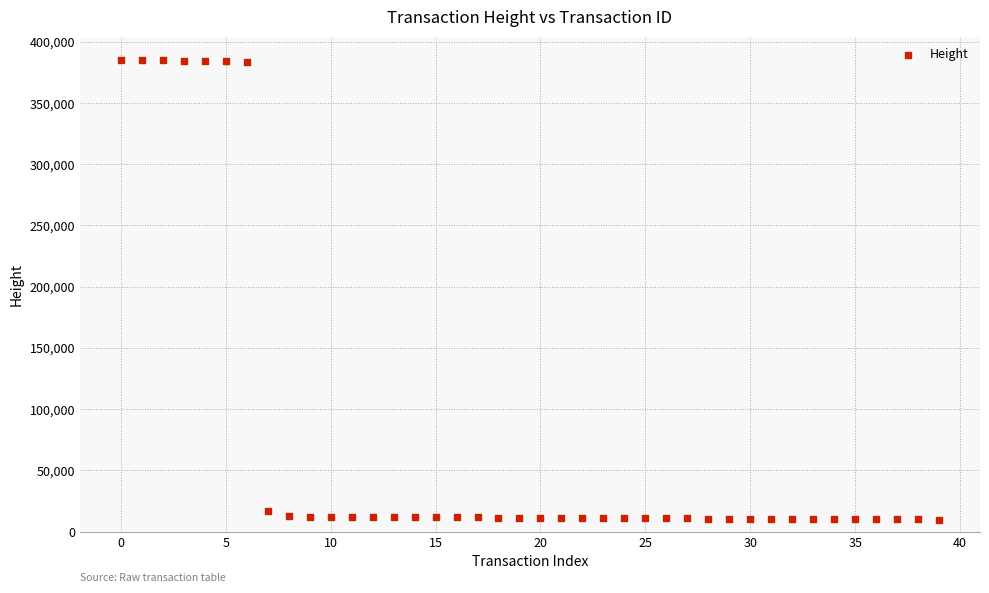

What Y value in the scatter plot is closest to 197568?

17110